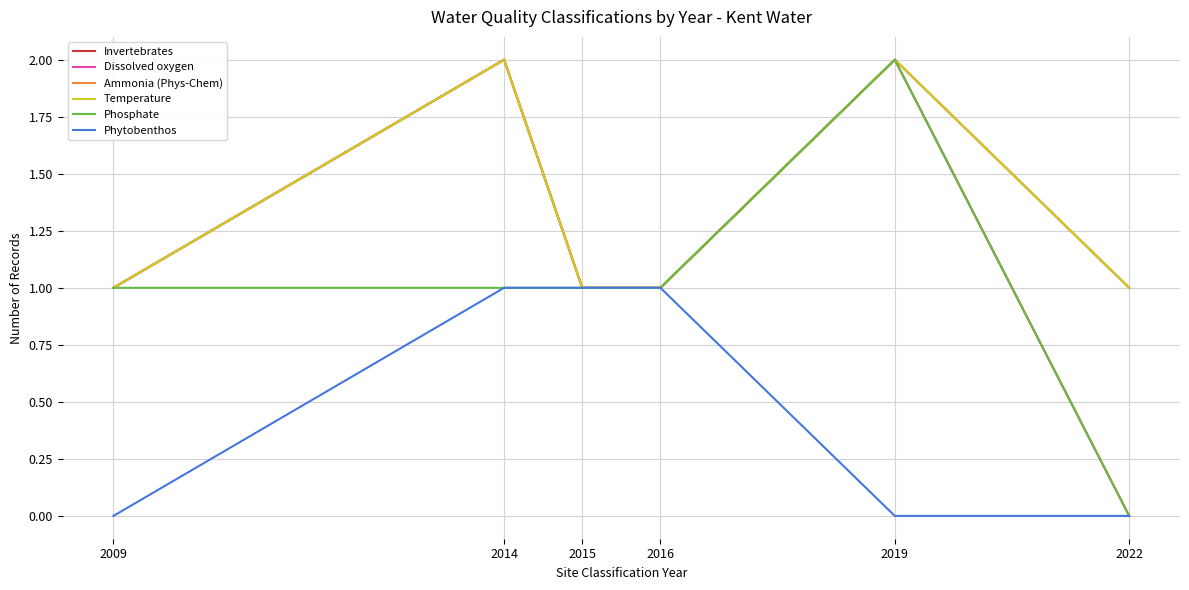

Is this an area chart (filled region under the line)?

No